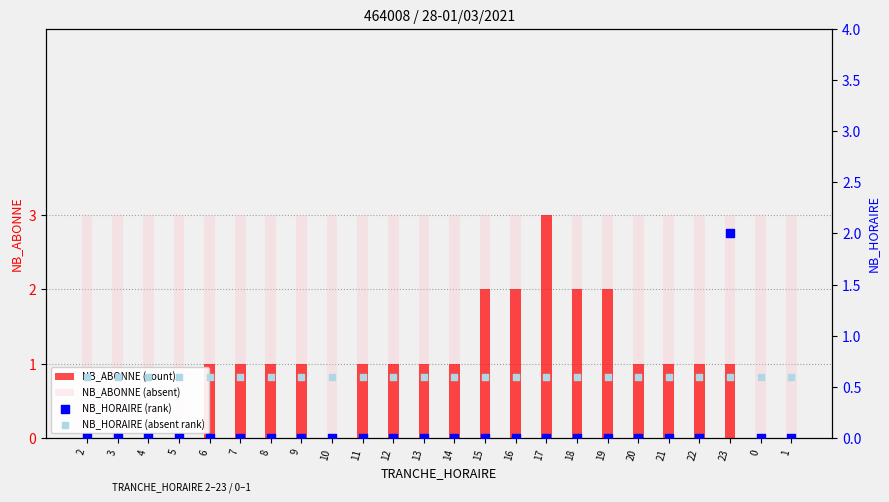

Which series has the largest Y range (max minus min)?

NB_ABONNE (count)